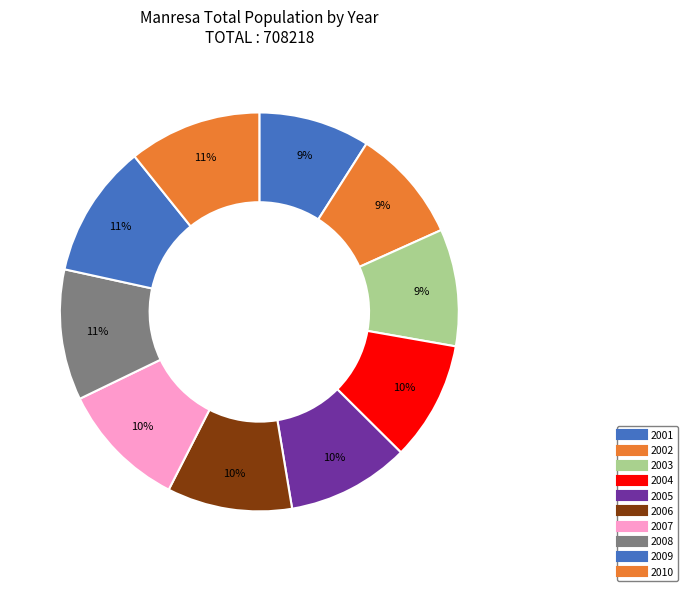

The 2002 slice represents 1% of the pie. True or false?

False